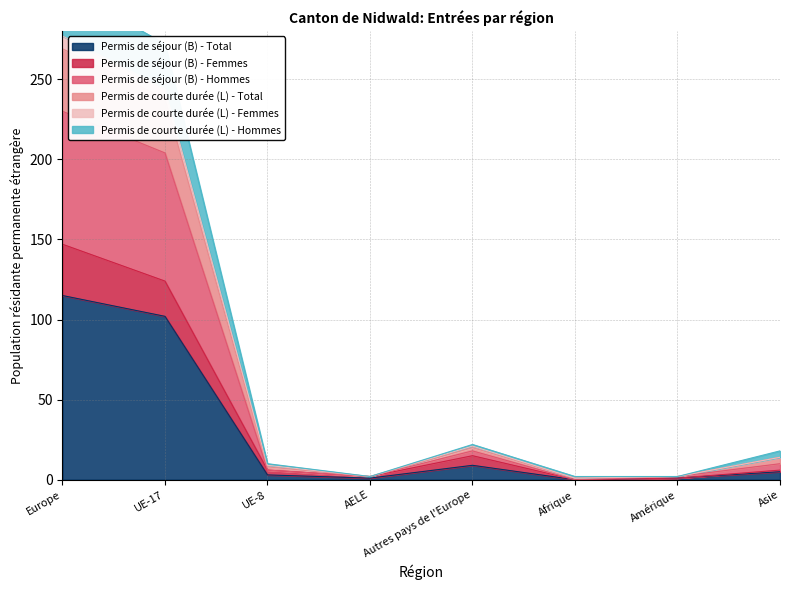

True or false: Permis de séjour (B) - Total has a value of 44 at Europe.

False